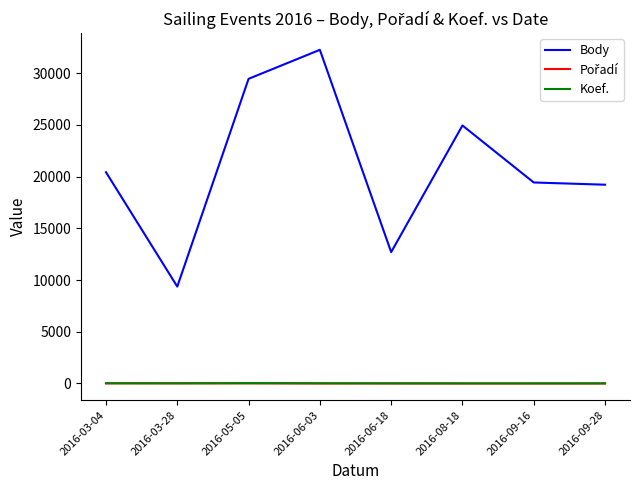

How many categories are shown in the chart?

8